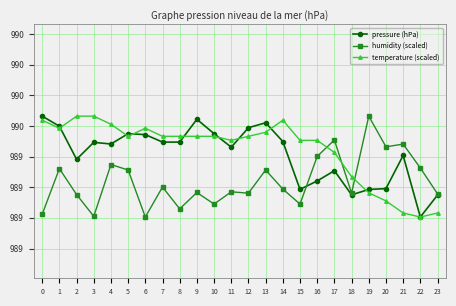

Rank the categories by temperature (scaled) value from highest to lowest.

2, 3, 0, 14, 4, 1, 6, 13, 5, 7, 8, 9, 10, 12, 11, 15, 16, 17, 18, 19, 20, 21, 23, 22